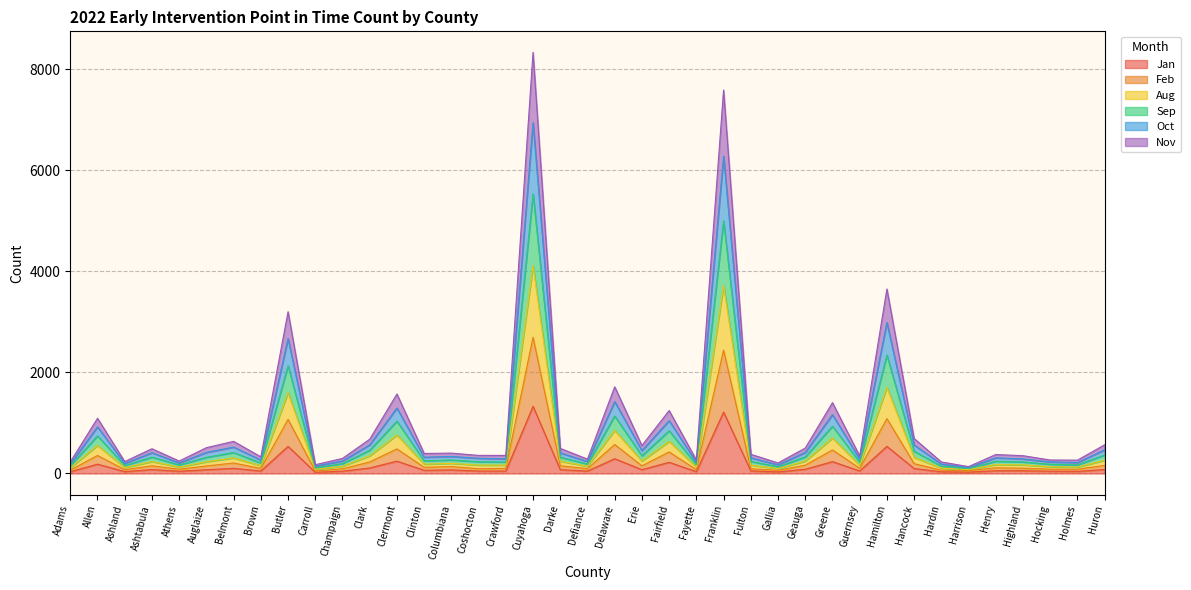

What is the total value across all series at Franklin?

7593